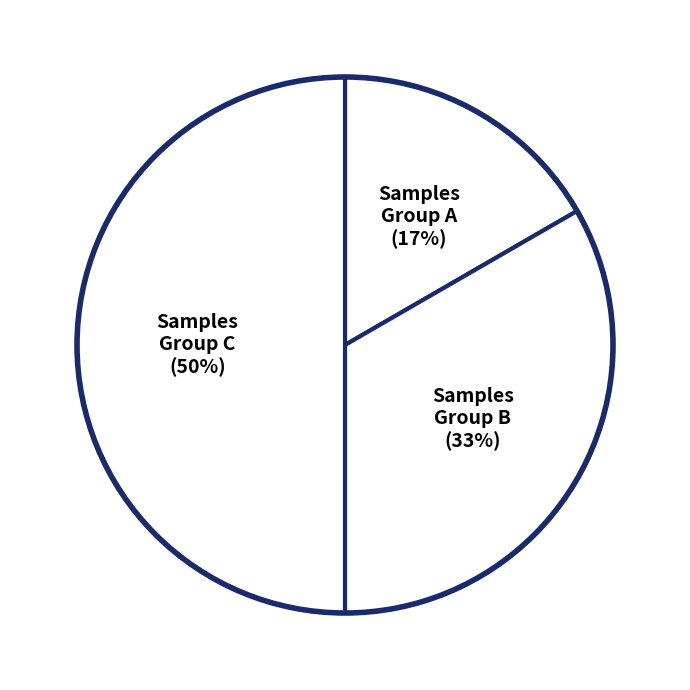

Does Samples Group B (33%) represent more than half of the total?

No